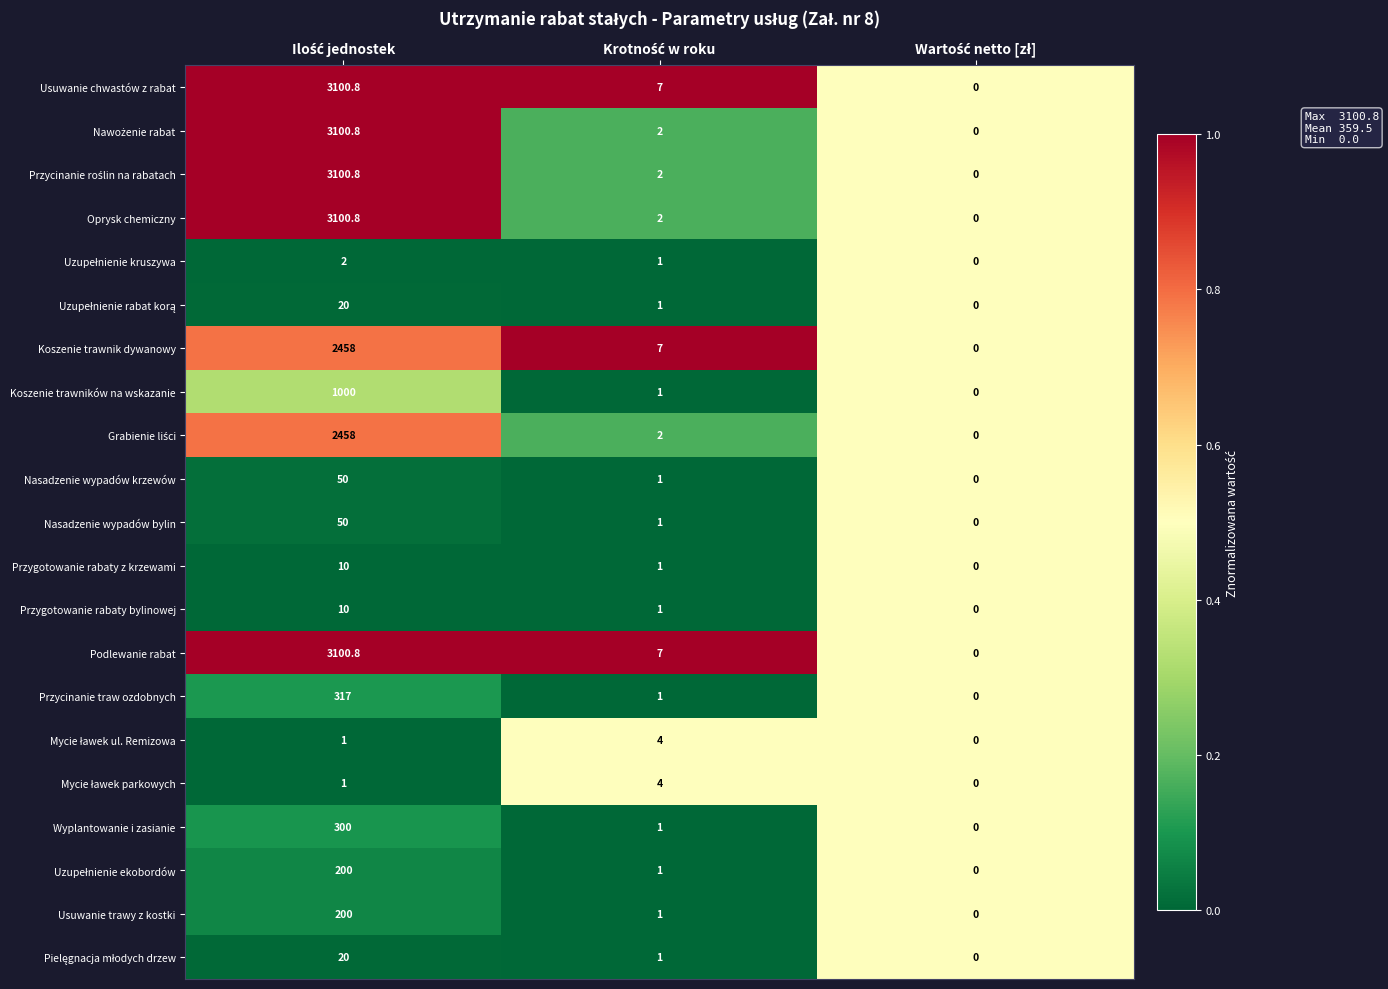

What is the greatest value displayed?

3100.8